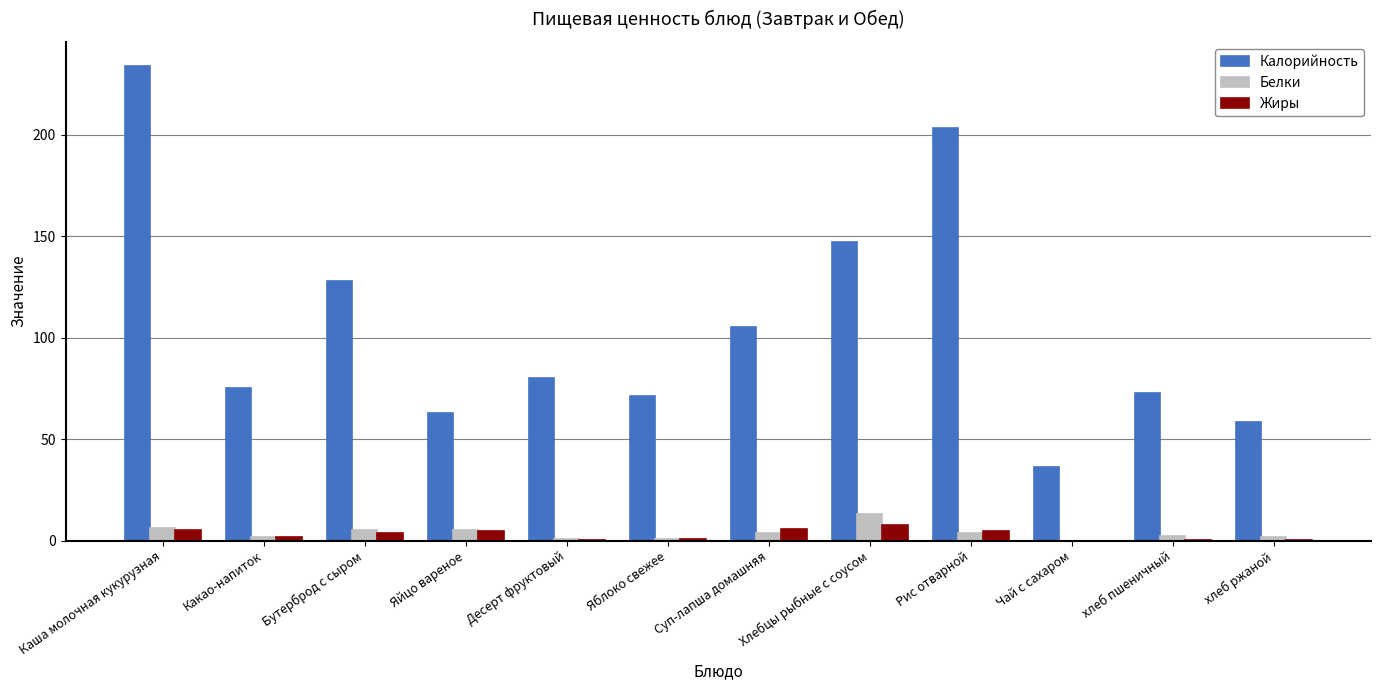

Is it true that Калорийность equals 75.2 at Какао-напиток?

True